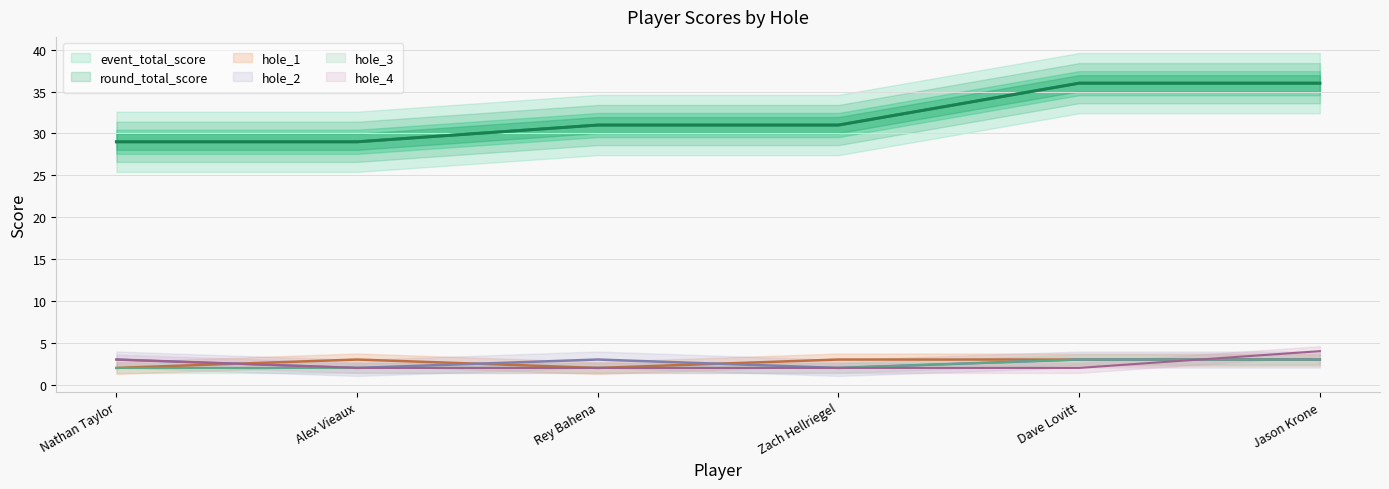

What is the label of the 2nd point from the left?

Alex Vieaux